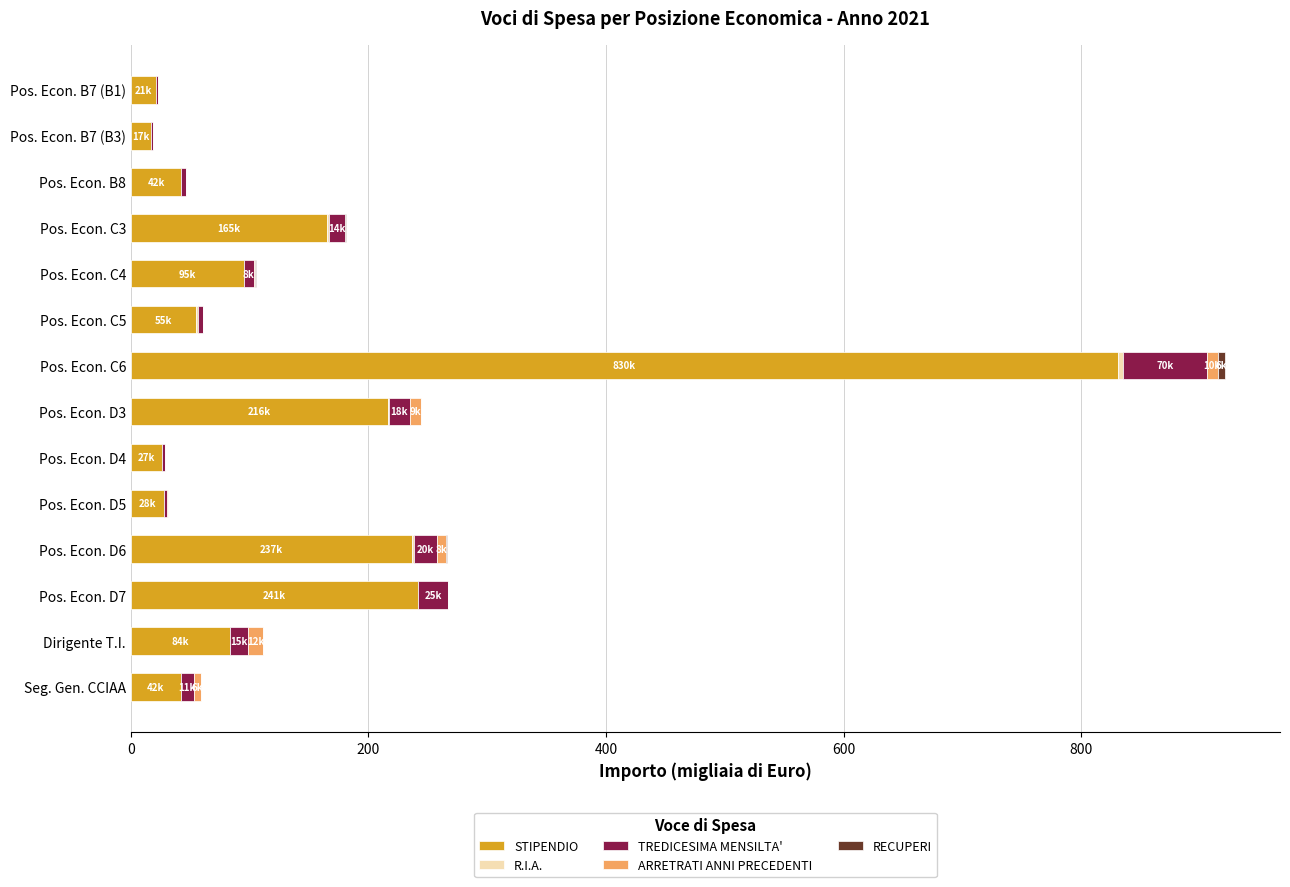

Which category has the highest value in the STIPENDIO series?

Pos. Econ. C6